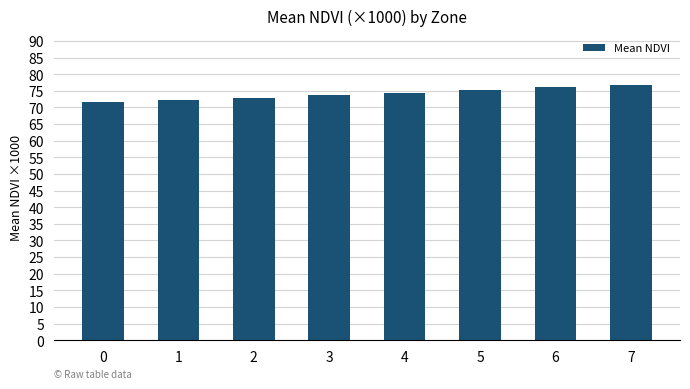

What is the sum of all values?

593.0